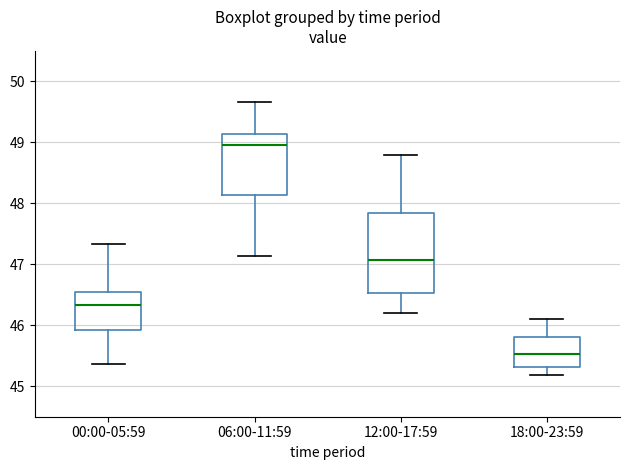

Where does the lower whisker of the box for 00:00-05:59 end on the y-axis? The values are not printed on the chart, so give them approximately, as read against the axis.

45.4